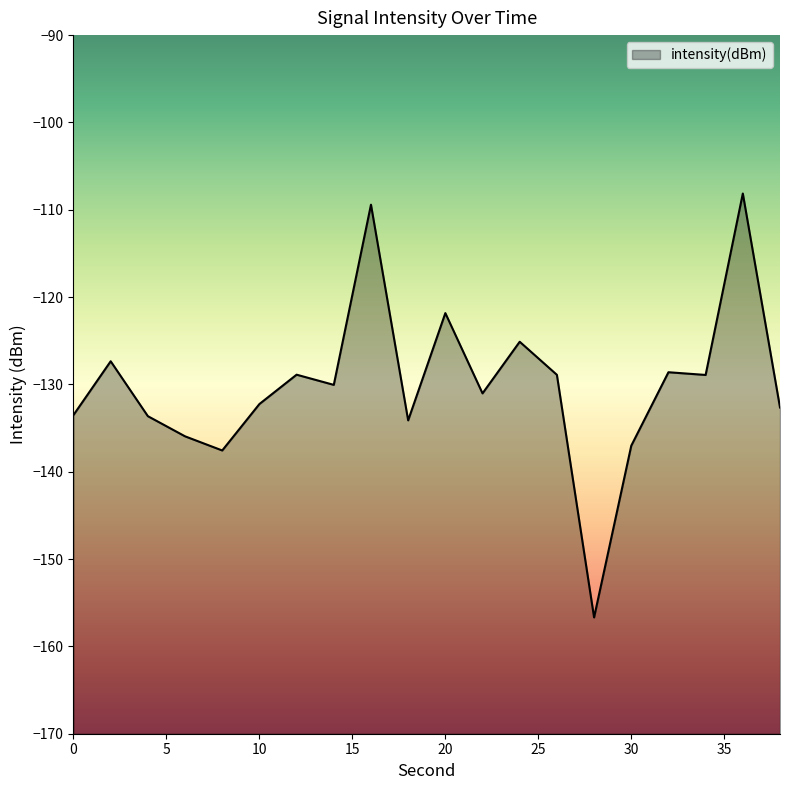

Reading left to right, extract all data points from this chart.

-133.5	-127.3	-133.6	-135.9	-137.6	-132.2	-128.9	-130.1	-109.4	-134.1	-121.8	-131.0	-125.1	-128.9	-156.7	-137.0	-128.6	-128.9	-108.1	-132.6